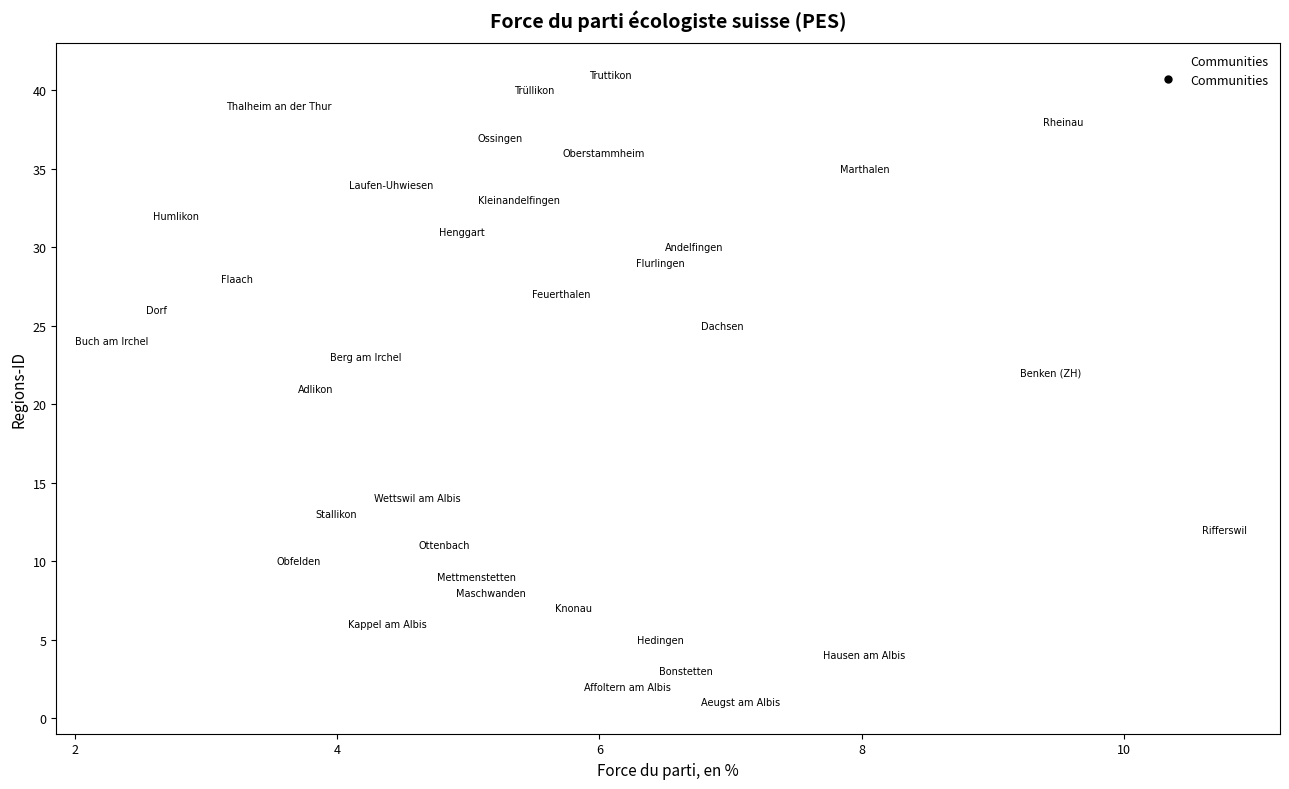

What is the range of Y values (max minus min)?

40